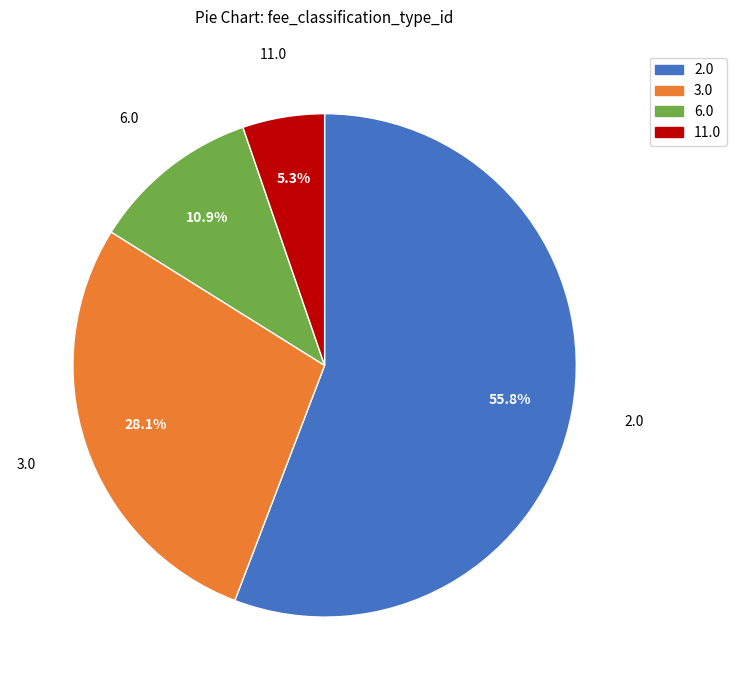

Which category accounts for the majority?

2.0